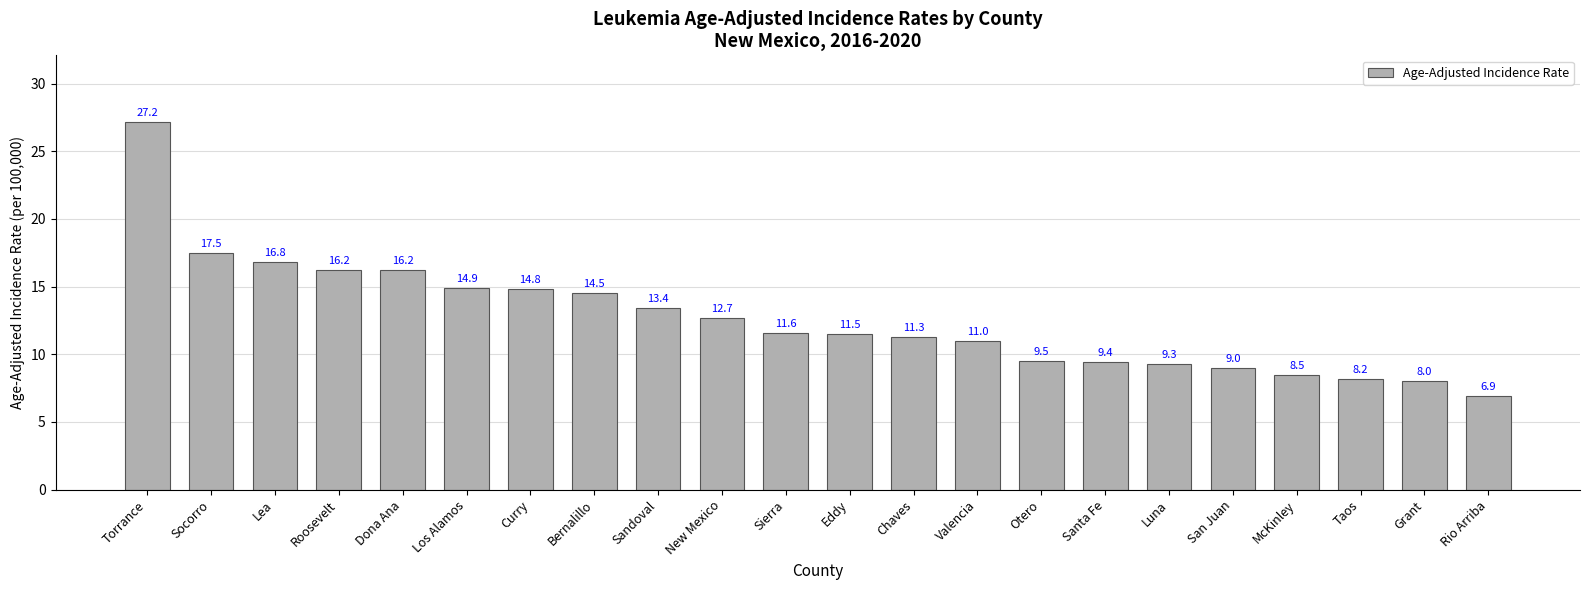

Read the value at Socorro.

17.5